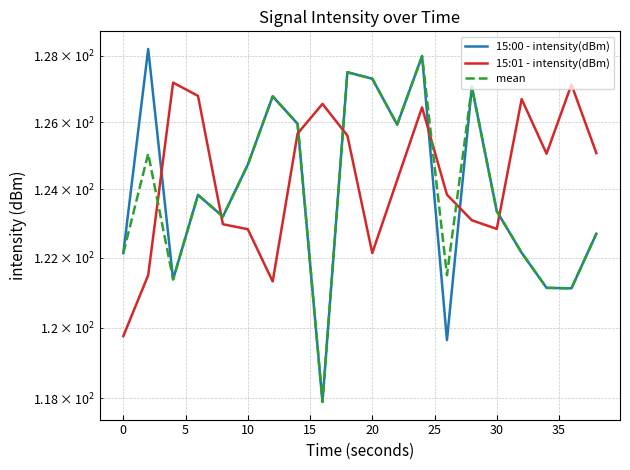

Is the value of mean at 20 greater than the value of 15:00 - intensity(dBm) at 15?

Yes